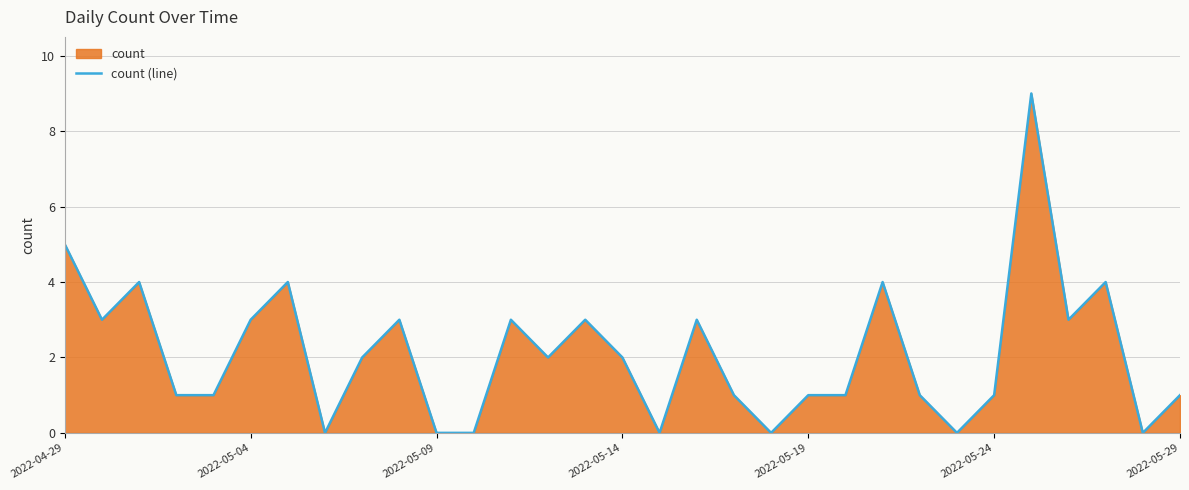

What is the difference between the maximum and minimum values?

9